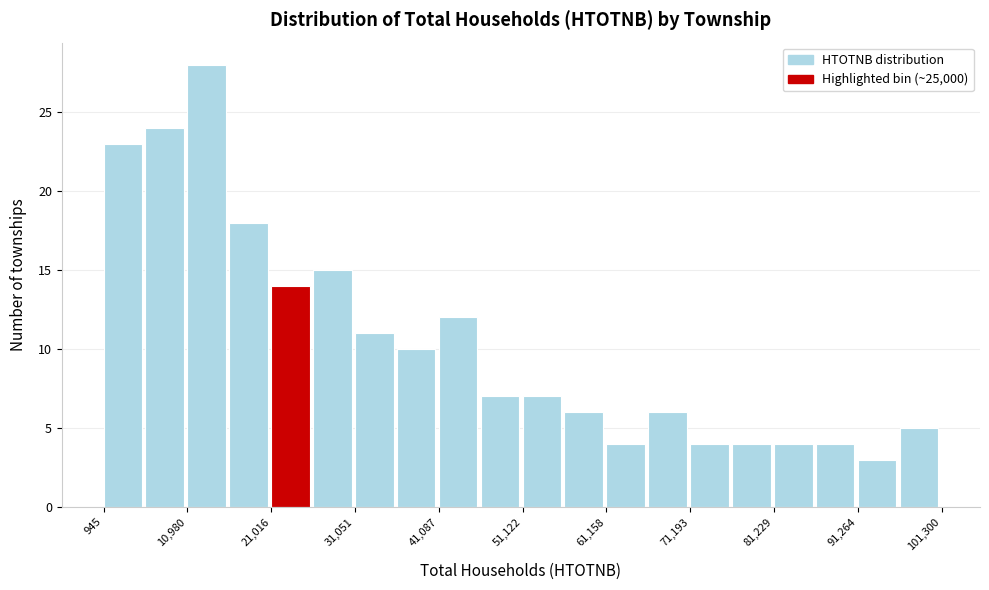

Around what value on the x-axis is the tallest bar? Give the approximate position of its centre, as read against the axis.

14000